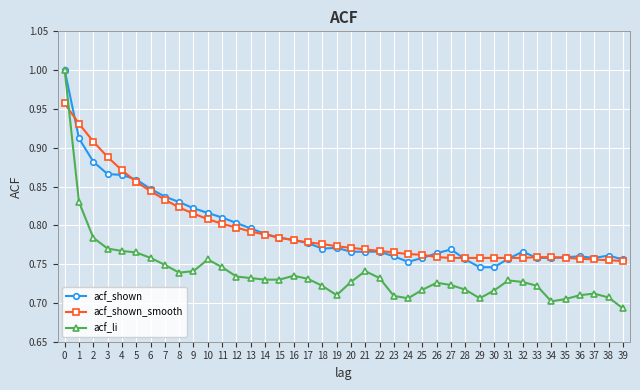

What are all the series names shown in the legend?

acf_shown, acf_shown_smooth, acf_li